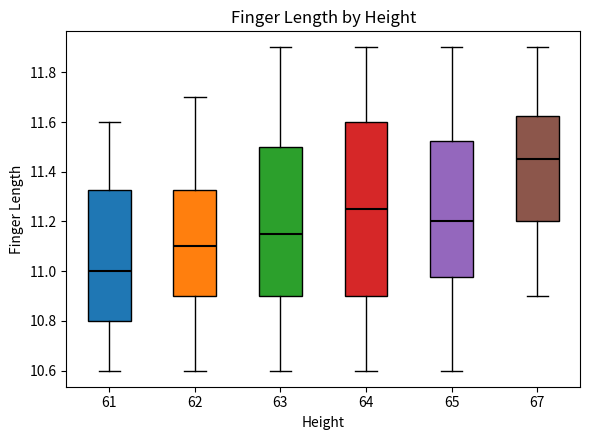

Reading left to right, transcribe this box plot: for each box, give where its median line is, the range the box spans, and where its two whiskers end, as read against the y-axis. The values are not printed on the chart, so give them approximately, as read against the axis.

61: median 11.00, box 10.80 to 11.32, whiskers 10.60 to 11.60
62: median 11.10, box 10.90 to 11.32, whiskers 10.60 to 11.70
63: median 11.16, box 10.90 to 11.50, whiskers 10.60 to 11.90
64: median 11.26, box 10.90 to 11.60, whiskers 10.60 to 11.90
65: median 11.20, box 10.98 to 11.52, whiskers 10.60 to 11.90
67: median 11.46, box 11.20 to 11.62, whiskers 10.90 to 11.90